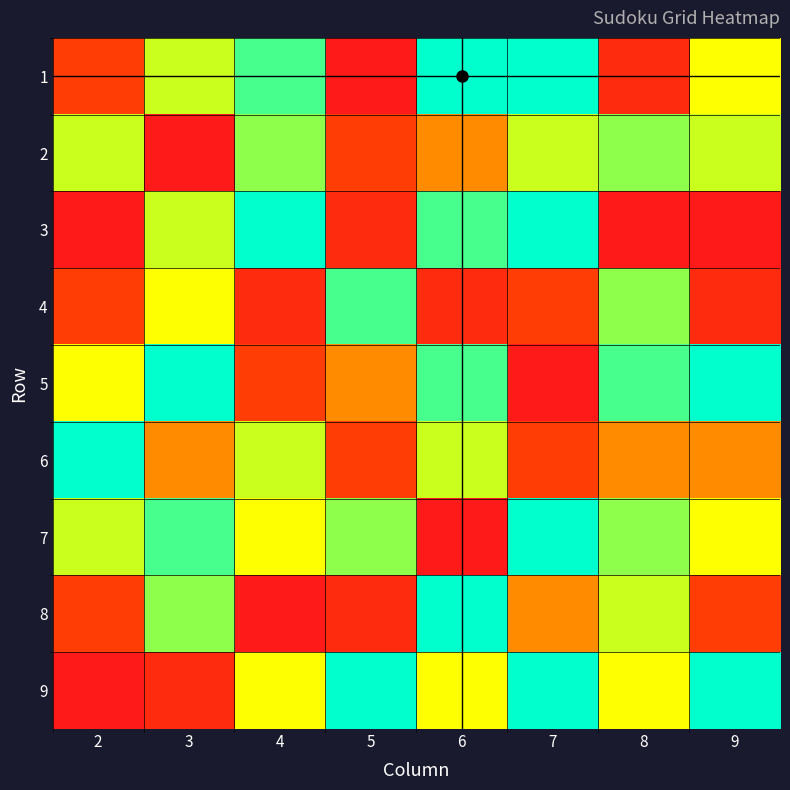

Reading left to right, what are all the values shown in this chart?

1: 3	9	5	9	6	8	2	1
2: 6	4	6	6	1	7	7	3
3: 1	8	1	9	6	9	1	2
4: 3	2	2	3	5	2	7	8
5: 5	8	9	1	9	3	8	4
6: 9	6	4	3	4	6	4	3
7: 6	1	5	9	8	5	7	7
8: 3	9	3	4	7	1	6	2
9: 1	5	9	9	2	5	5	9